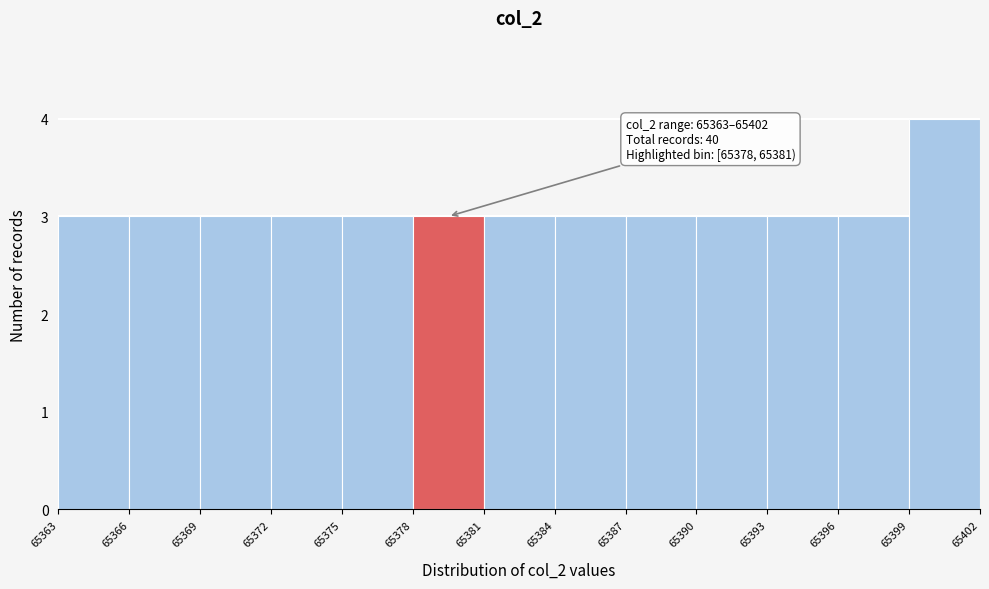

Which range on the x-axis has the tallest bar?

65399 to 65402